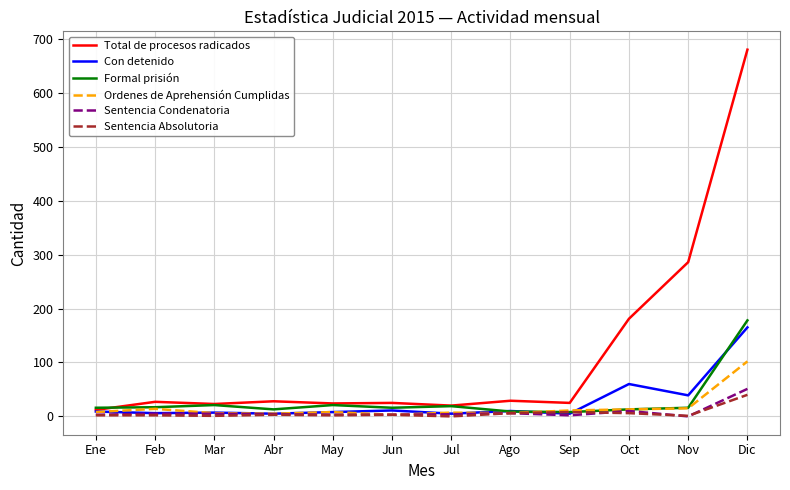

What is the maximum value shown in the chart?

680